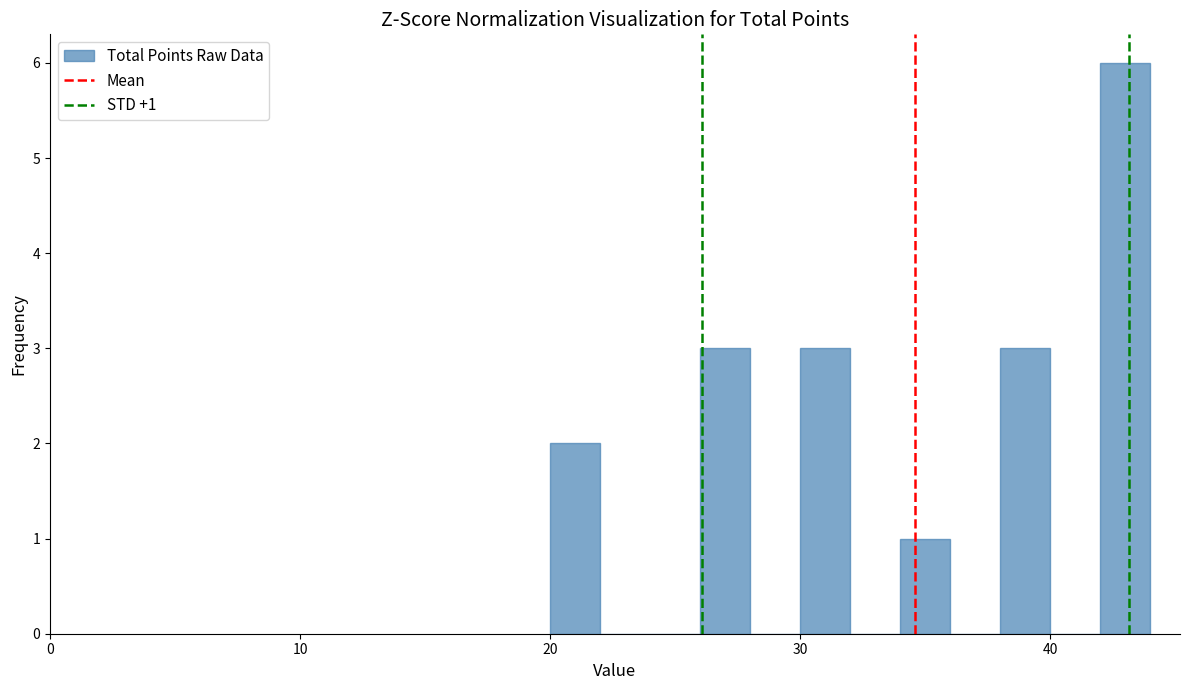

Read against the x-axis, roughly where is the centre of the tallest bar?

43